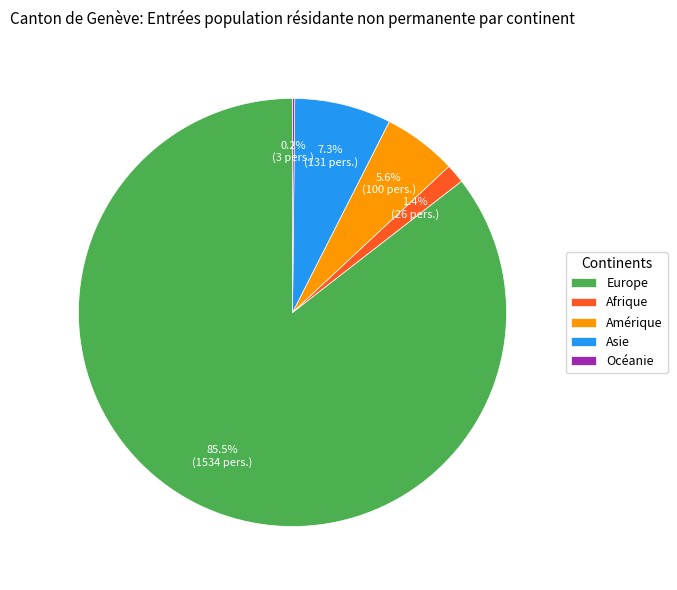

Is there a majority slice in this chart?

Yes